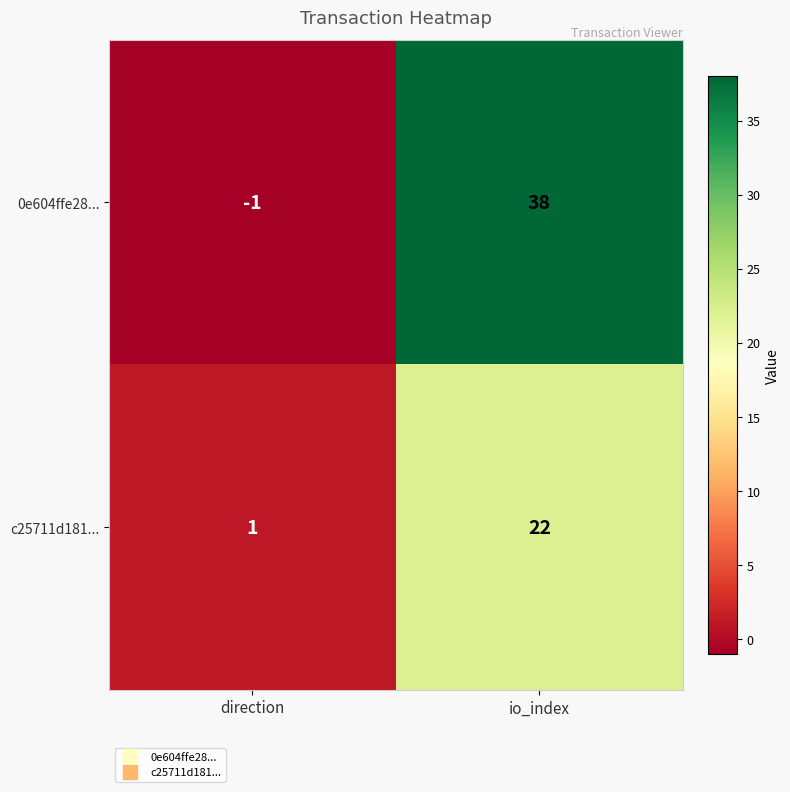

What is the sum of all 0e604ffe28... values?

37